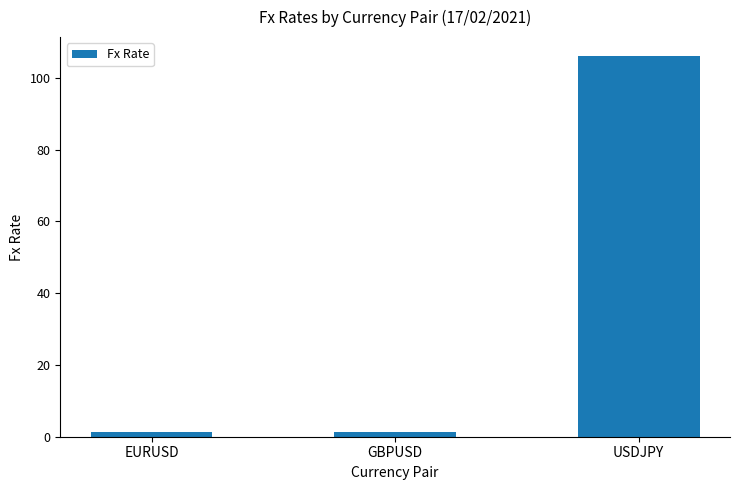

What is the label of the 1st bar from the right?

USDJPY